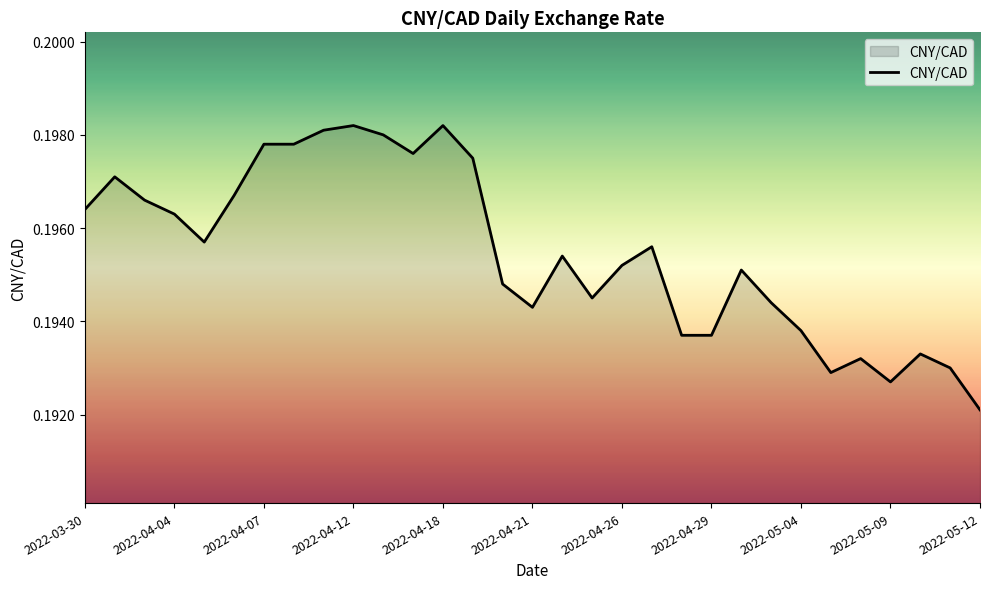

Reading left to right, extract all data points from this chart.

0.2	0.2	0.2	0.2	0.2	0.2	0.2	0.2	0.2	0.2	0.2	0.2	0.2	0.2	0.2	0.2	0.2	0.2	0.2	0.2	0.2	0.2	0.2	0.2	0.2	0.2	0.2	0.2	0.2	0.2	0.2